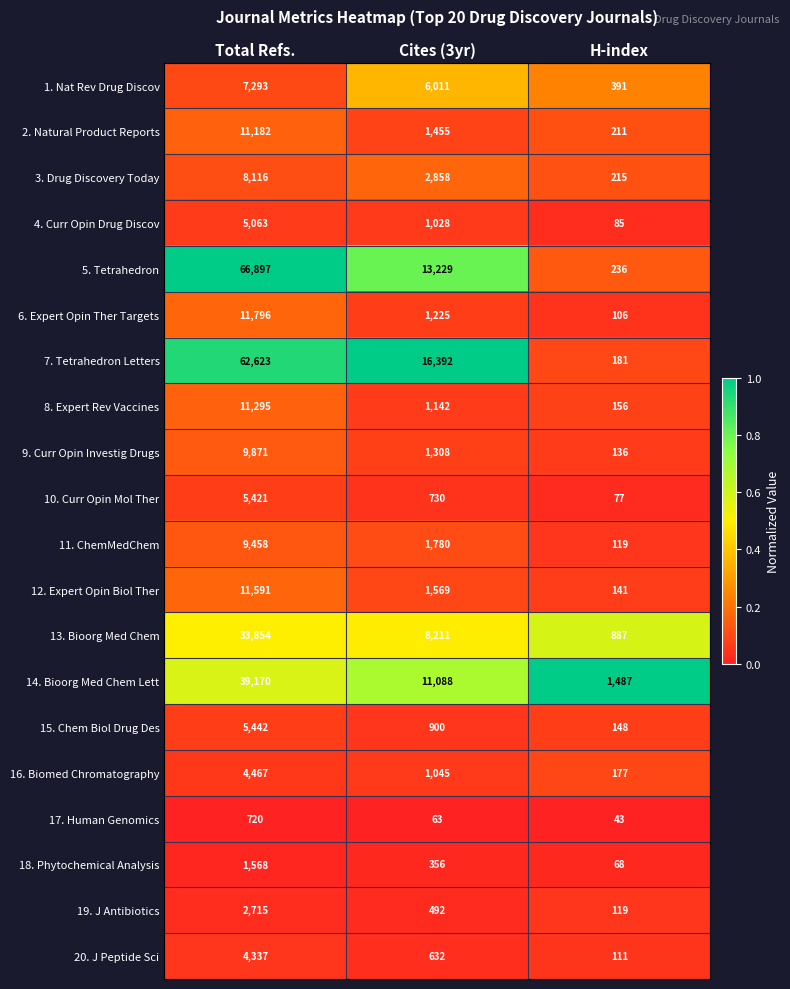

Which series has the largest total across all categories?

5. Tetrahedron